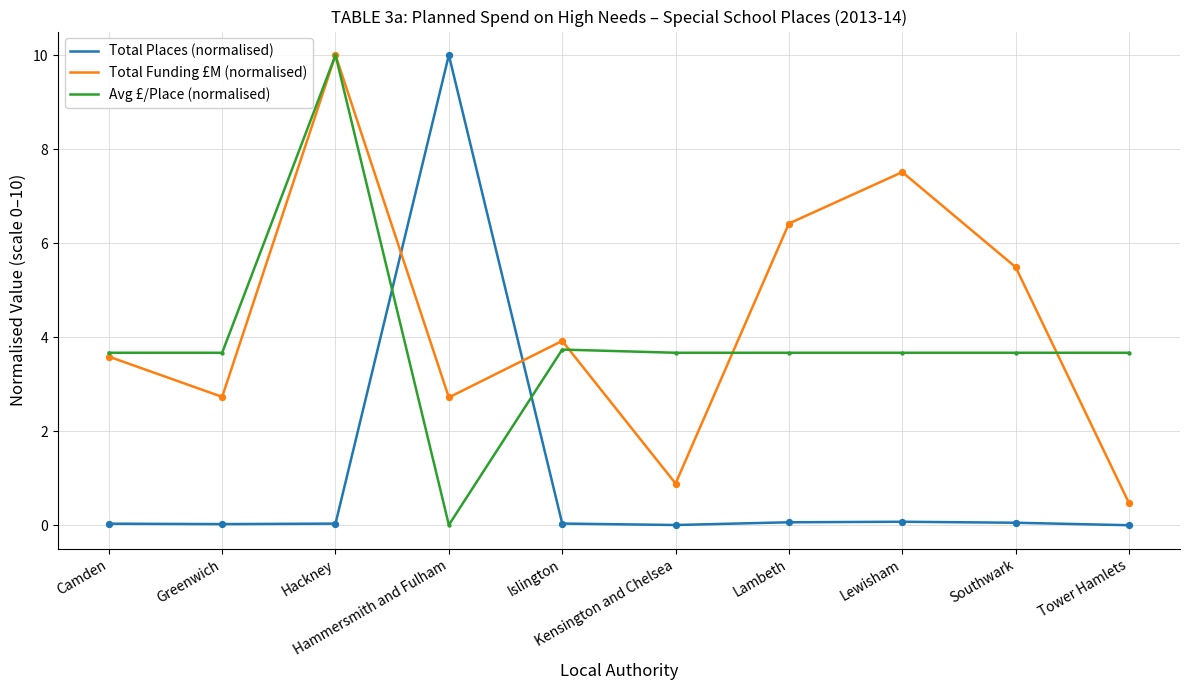

At how many categories does at least one series exceed 8?

2